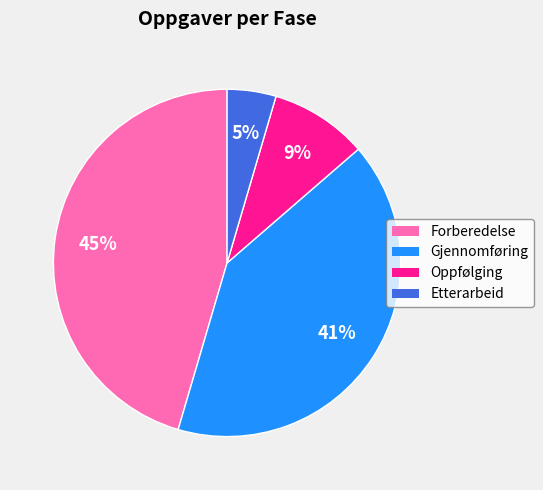

To the nearest percent, what is the average slice percentage?

25%